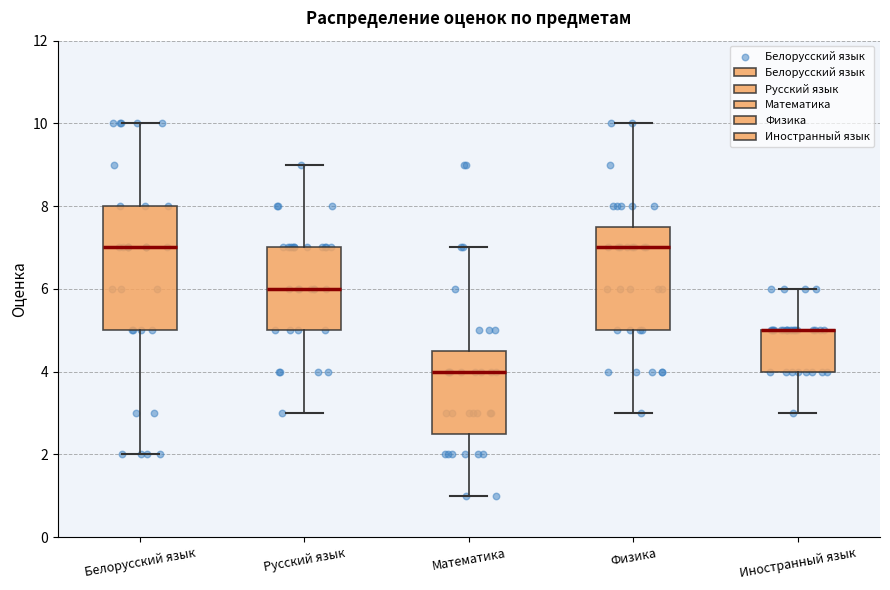

Reading left to right, read every box against the y-axis: the position of its median line, the range the box covers, and the ends of its whiskers. The values are not printed on the chart, so give them approximately, as read against the axis.

Белорусский язык: median 7.0, box 5.0 to 8.0, whiskers 2.0 to 10.0
Русский язык: median 6.0, box 5.0 to 7.0, whiskers 3.0 to 9.0
Математика: median 4.0, box 2.6 to 4.6, whiskers 1.0 to 7.0
Физика: median 7.0, box 5.0 to 7.6, whiskers 3.0 to 10.0
Иностранный язык: median 5.0 (drawn on the box's upper edge), box 4.0 to 5.0, whiskers 3.0 to 6.0